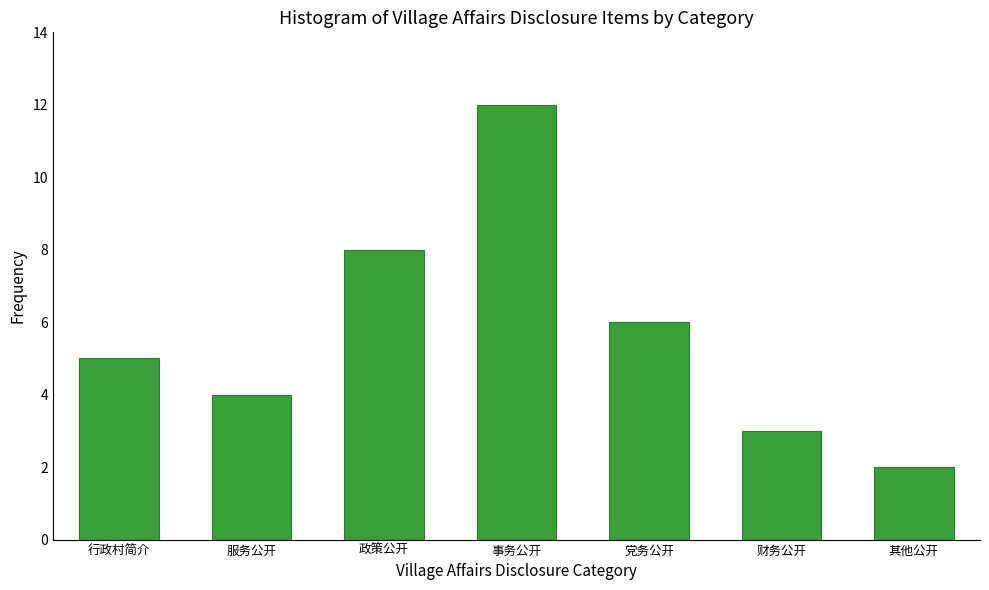

Reading left to right, transcribe all the data shown in this chart.

行政村简介=5	服务公开=4	政策公开=8	事务公开=12	党务公开=6	财务公开=3	其他公开=2